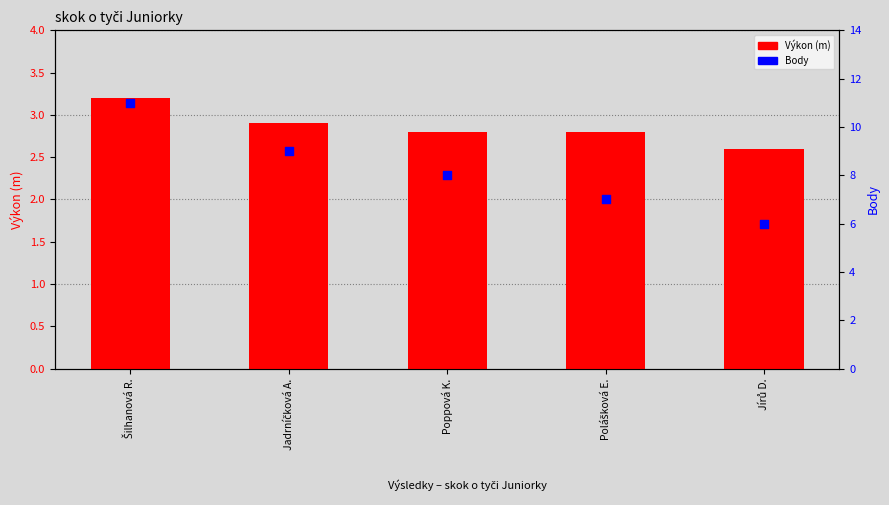

At how many categories does at least one series exceed 6?

4